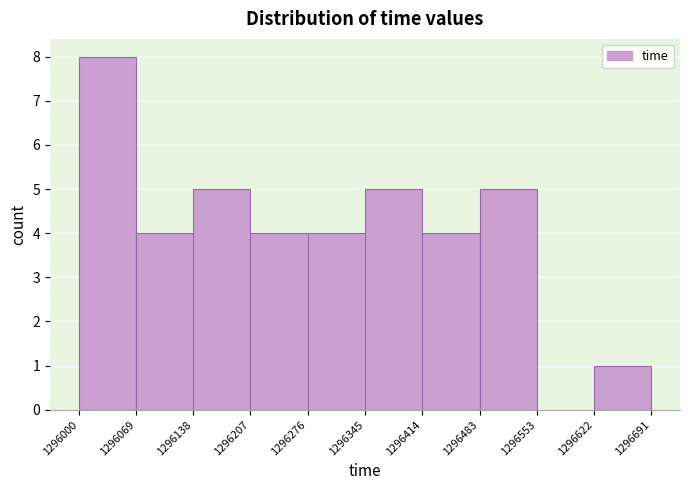

Reading left to right, list every bar in this chart as the range it spans on the x-axis followed by its height. The values are not printed on the chart, so give them approximately, as read against the axis.

1296000 to 1296069: 8
1296069 to 1296138: 4
1296138 to 1296207: 5
1296207 to 1296276: 4
1296276 to 1296345: 4
1296345 to 1296414: 5
1296414 to 1296483: 4
1296483 to 1296553: 5
1296553 to 1296622: 0
1296622 to 1296691: 1